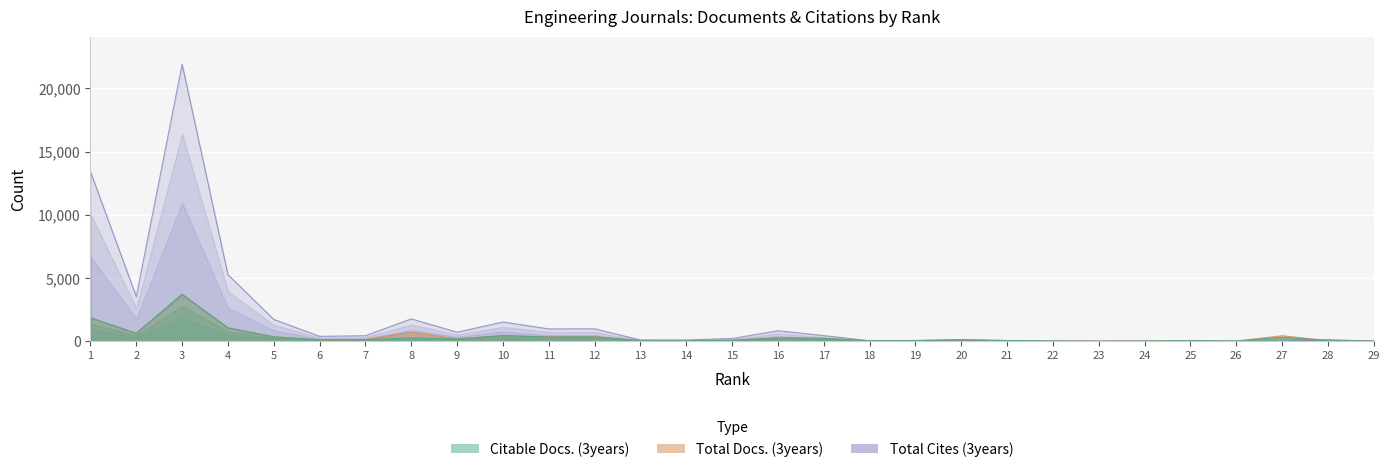

Reading left to right, list all the values displayed in this chart.

Total Docs. (3years): 1=1856	2=626	3=3715	4=1056	5=348	6=117	7=127	8=714	9=187	10=448	11=353	12=355	13=42	14=42	15=72	16=267	17=228	18=29	19=51	20=122	21=58	22=23	23=4	24=23	25=49	26=17	27=434	28=50	29=15
Citable Docs. (3years): 1=1853	2=626	3=3701	4=1055	5=345	6=114	7=126	8=261	9=180	10=443	11=327	12=346	13=41	14=34	15=71	16=263	17=227	18=27	19=49	20=122	21=51	22=19	23=4	24=16	25=45	26=15	27=316	28=50	29=14
Total Cites (3years): 1=13411	2=3535	3=21911	4=5265	5=1724	6=387	7=439	8=1770	9=713	10=1521	11=976	12=981	13=103	14=101	15=216	16=830	17=447	18=40	19=65	20=66	21=32	22=9	23=4	24=1	25=3	26=0	27=0	28=128	29=9